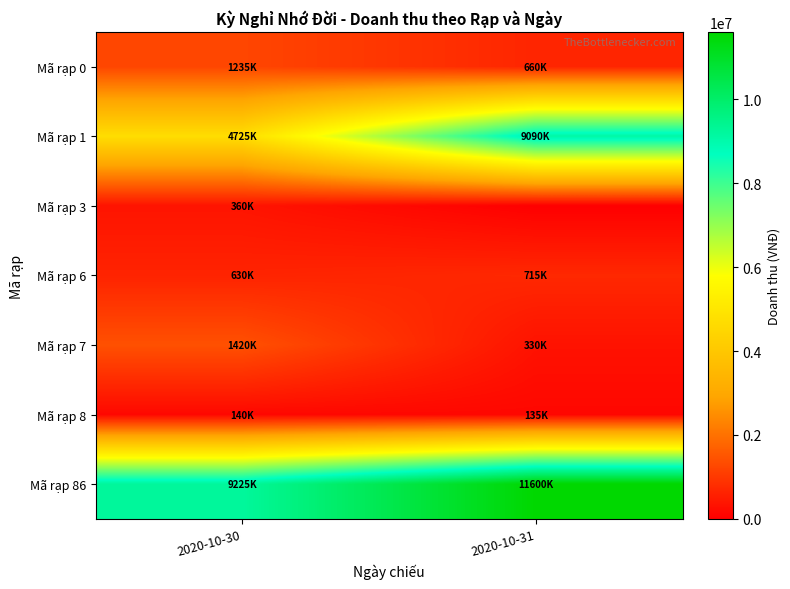

At 2020-10-30, list the series in order from smallest to largest.

Mã rạp 8, Mã rạp 3, Mã rạp 6, Mã rạp 0, Mã rạp 7, Mã rạp 1, Mã rạp 86